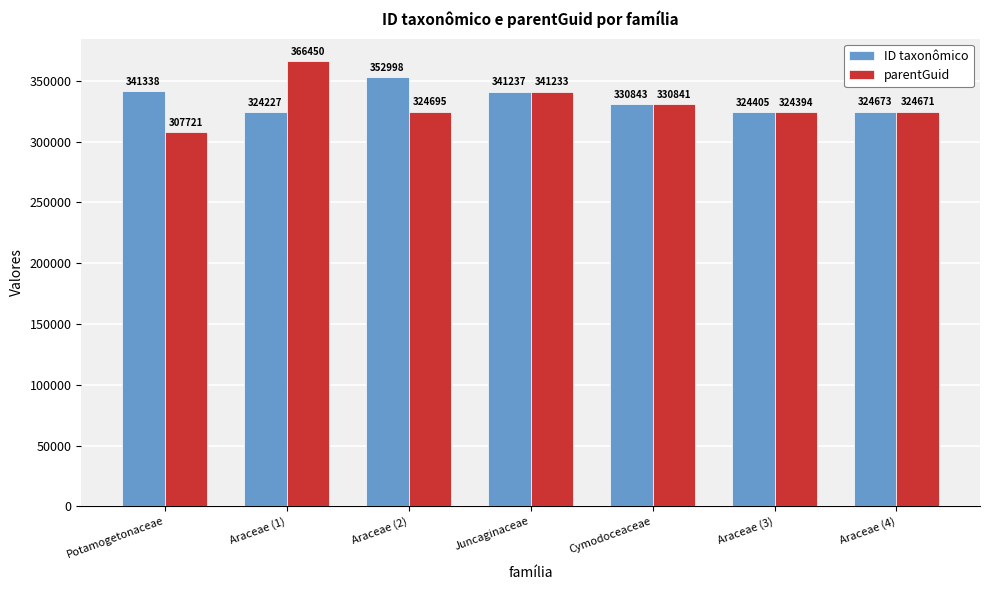

Rank the series by their maximum value, from highest to lowest.

parentGuid, ID taxonômico